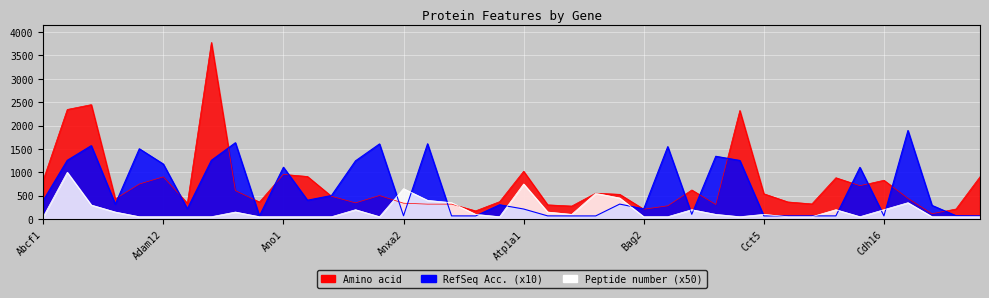

What is the difference between the highest and lowest values at Cct5?

474.3